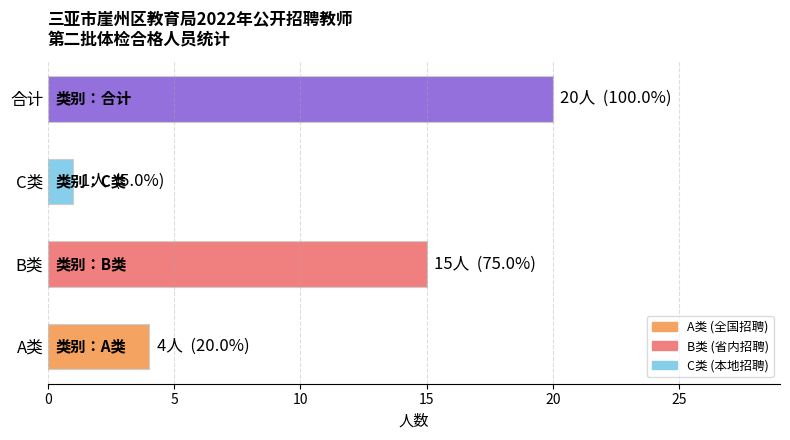

What is the difference between the second highest and second lowest values?

11